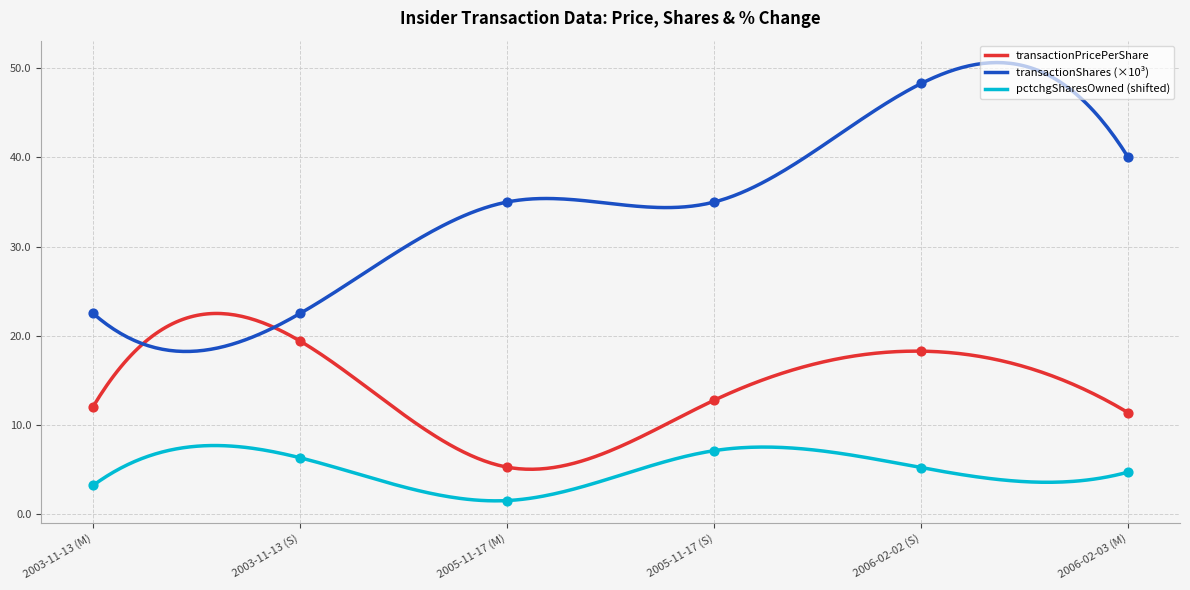

What are all the series names shown in the legend?

transactionPricePerShare, transactionShares, pctchgSharesOwned